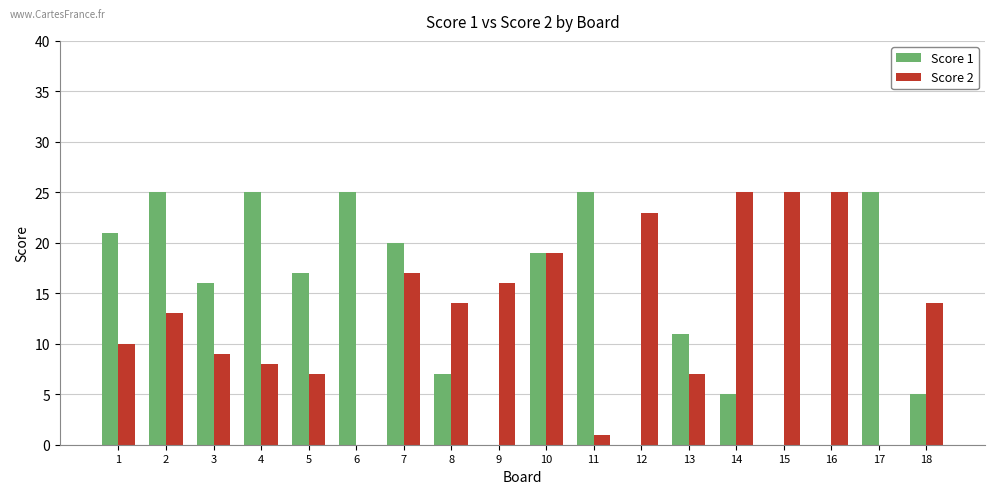

How many data points does each series have?

18